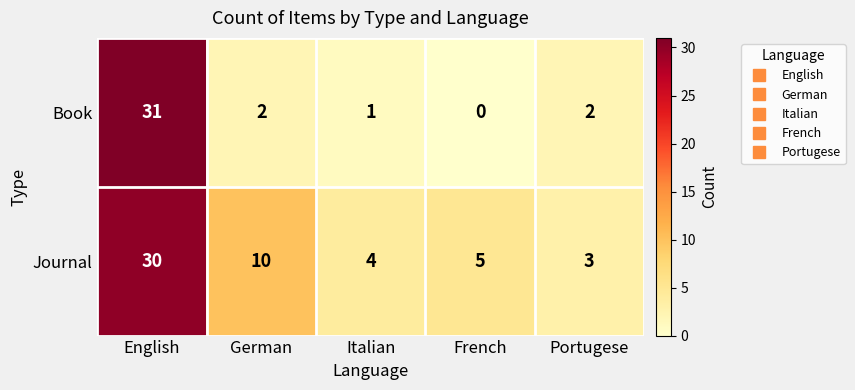

How many distinct data groups are displayed?

2